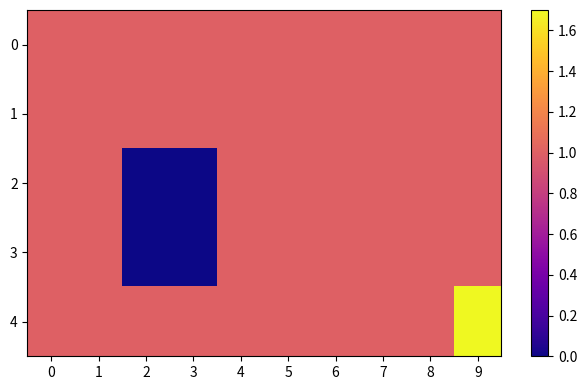

Reading left to right, extract all data points from this chart.

0: 0=1.0	1=1.0	2=1.0	3=1.0	4=1.0	5=1.0	6=1.0	7=1.0	8=1.0	9=1.0
1: 0=1.0	1=1.0	2=1.0	3=1.0	4=1.0	5=1.0	6=1.0	7=1.0	8=1.0	9=1.0
2: 0=1.0	1=1.0	2=0.0	3=0.0	4=1.0	5=1.0	6=1.0	7=1.0	8=1.0	9=1.0
3: 0=1.0	1=1.0	2=0.0	3=0.0	4=1.0	5=1.0	6=1.0	7=1.0	8=1.0	9=1.0
4: 0=1.0	1=1.0	2=1.0	3=1.0	4=1.0	5=1.0	6=1.0	7=1.0	8=1.0	9=1.7